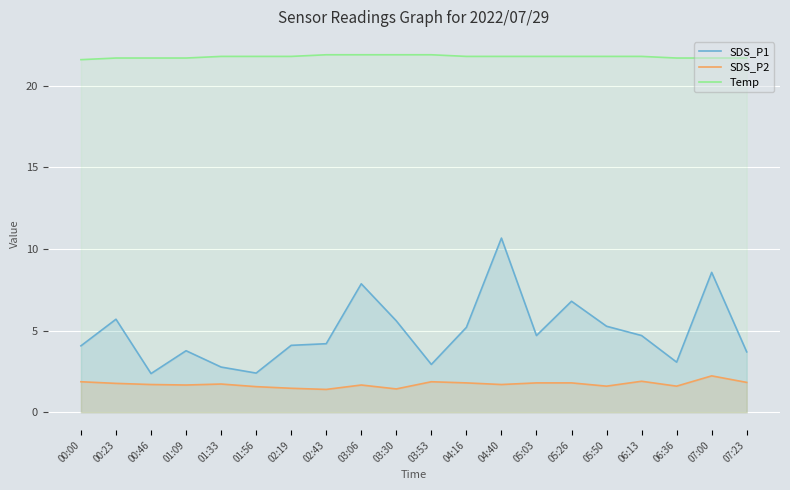

What is the total value across all series at 06:36?

26.4